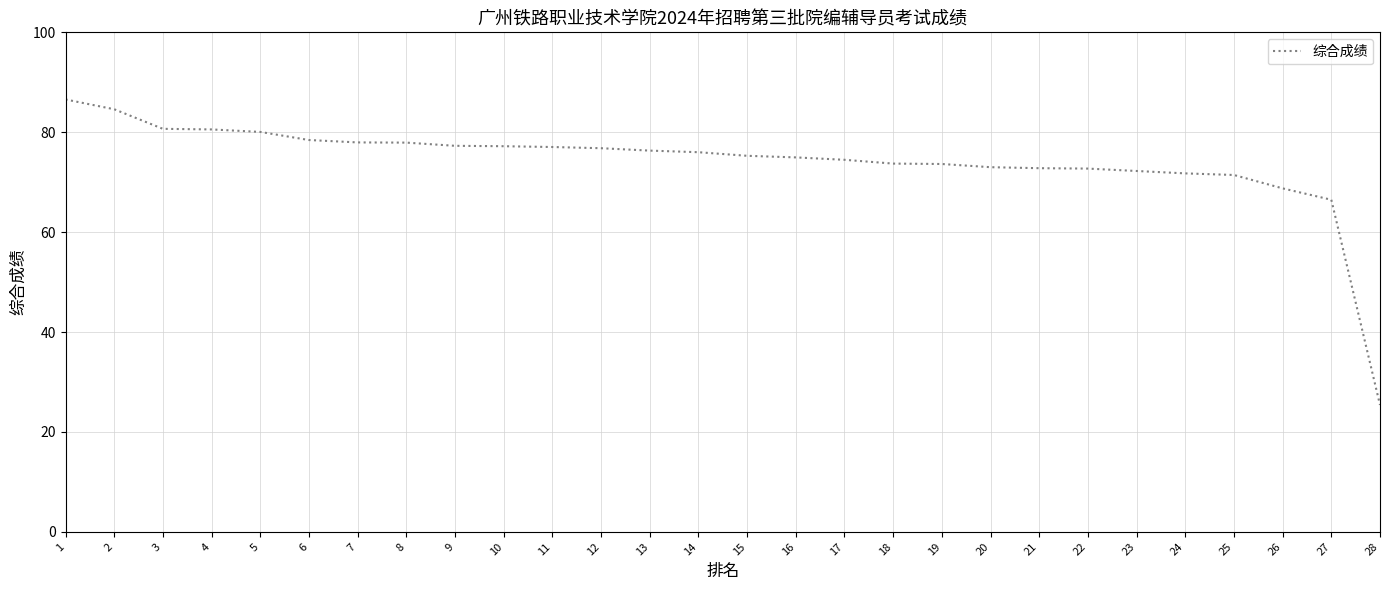

How many series are shown in this chart?

1